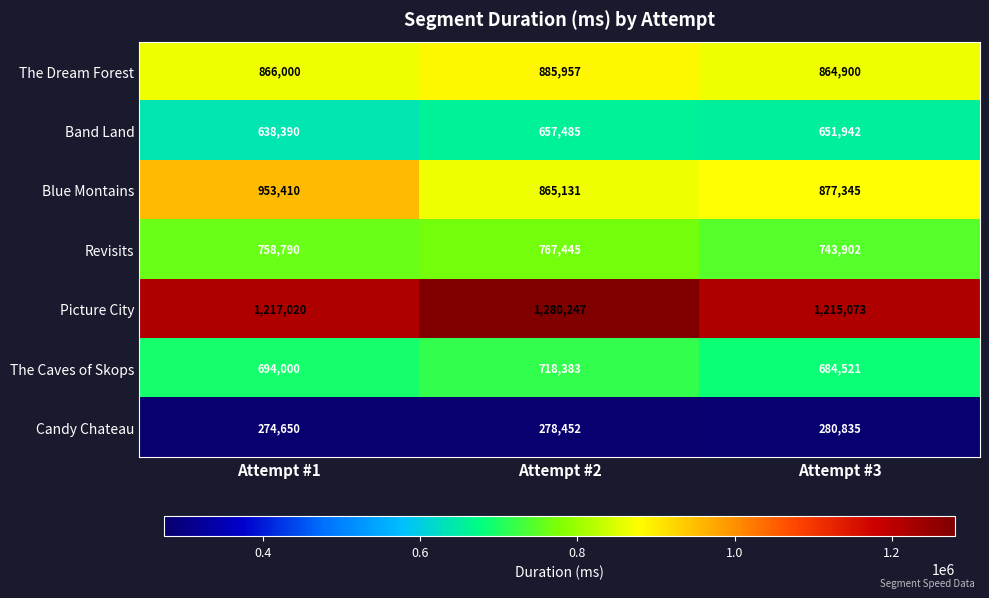

What is the sum of the Band Land values at Attempt #2 and Attempt #3?

1309427